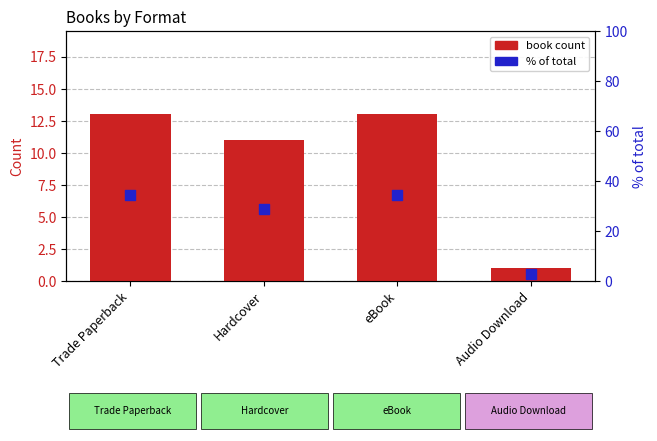

At how many categories does at least one series exceed 33?

2